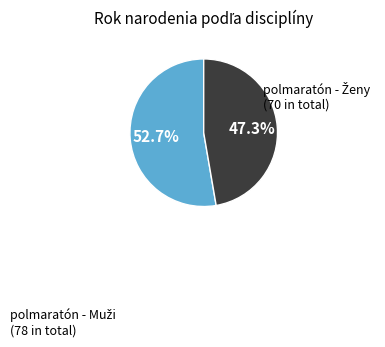

Does any single category account for the majority?

Yes